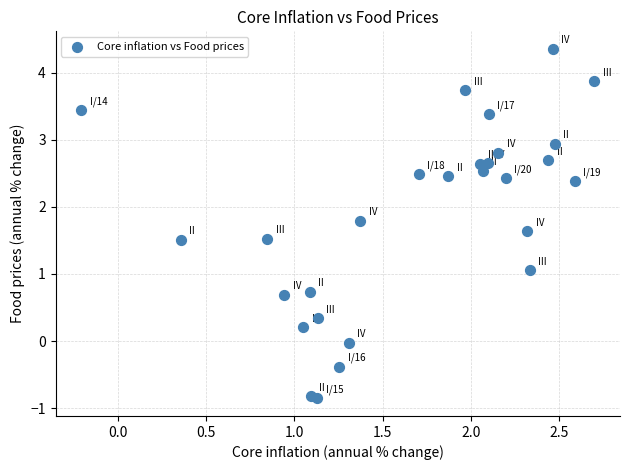

What is the range of Y values (max minus min)?

5.2